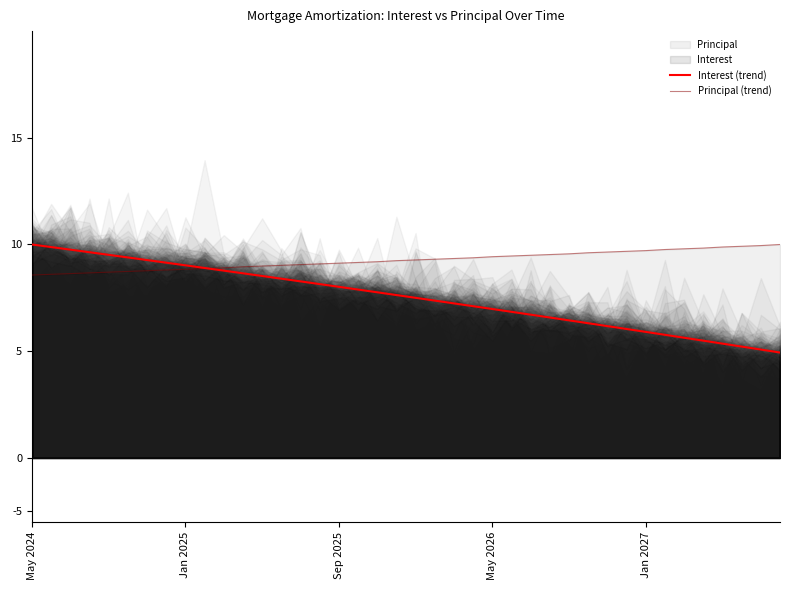

How many intersections are there between Interest (trend) and Principal (trend)?

1